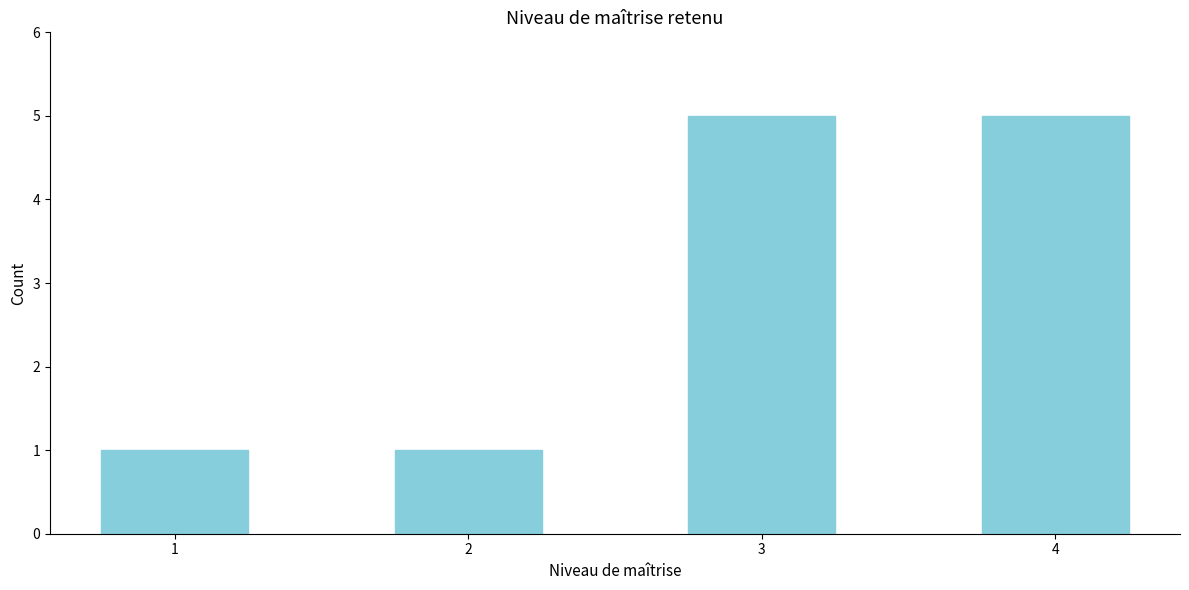

Reading left to right, extract all data points from this chart.

1=1	2=1	3=5	4=5